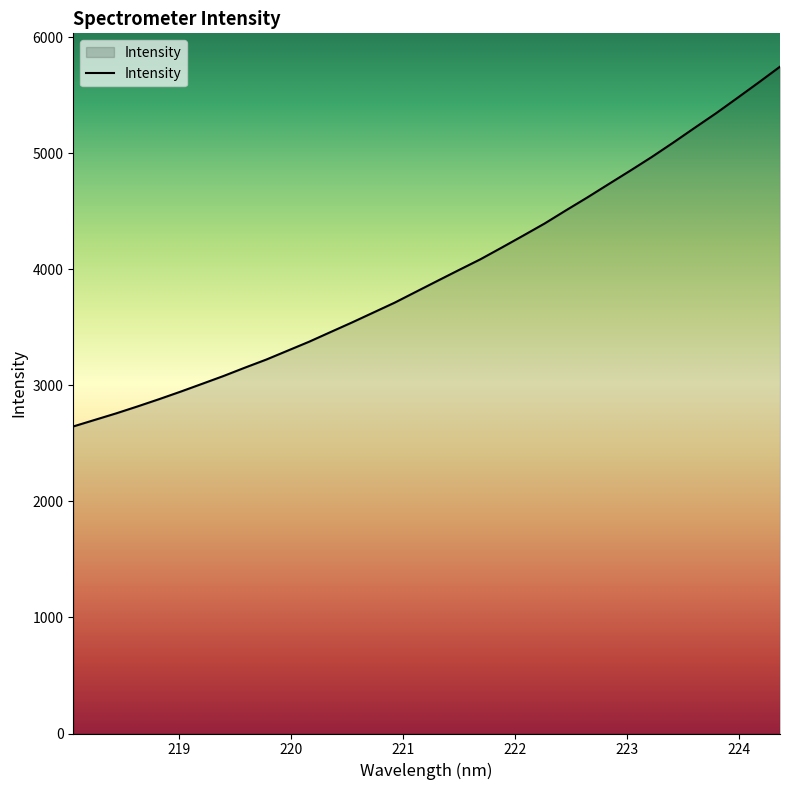

What is the minimum value shown in the chart?

2646.8